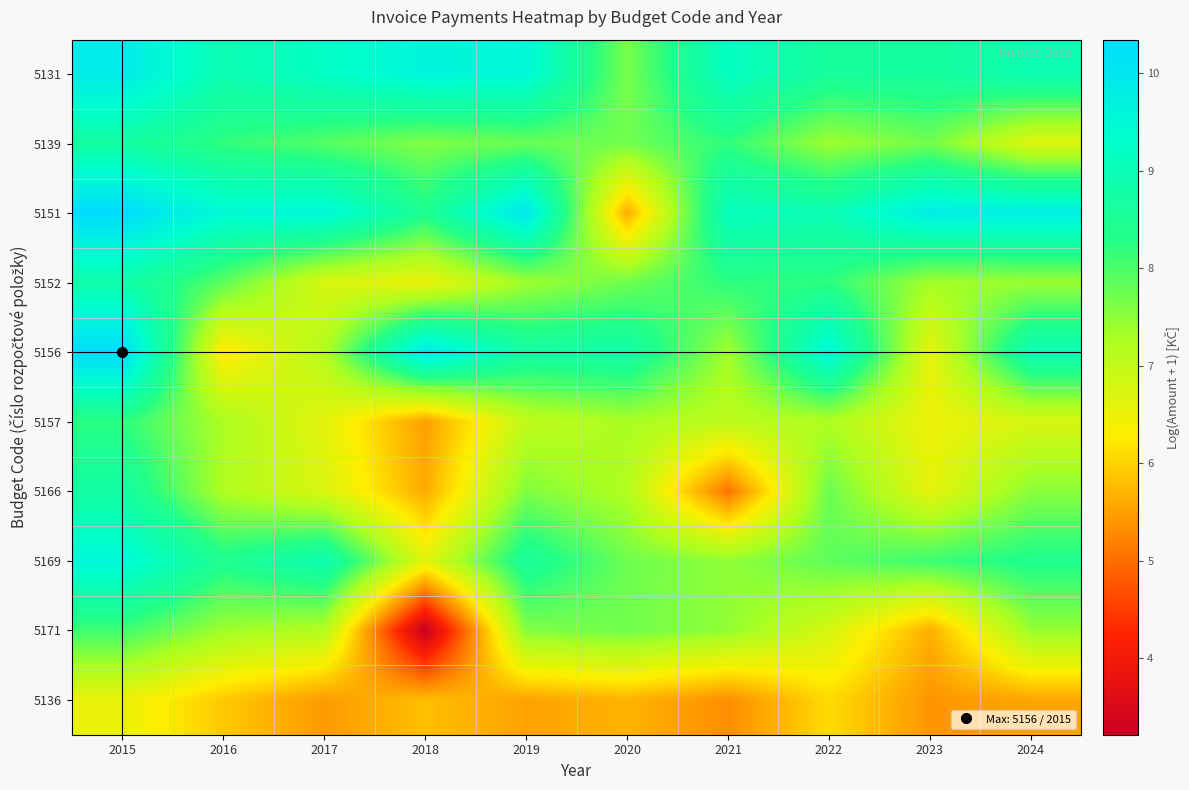

Reading left to right, transcribe all the data shown in this chart.

5131: 2015=9.9	2016=8.9	2017=9.2	2018=9.6	2019=9.5	2020=7.7	2021=9.2	2022=8.6	2023=8.6	2024=9.0
5139: 2015=8.7	2016=8.2	2017=7.9	2018=7.6	2019=7.8	2020=7.7	2021=8.2	2022=7.4	2023=7.7	2024=6.7
5151: 2015=10.3	2016=9.5	2017=9.6	2018=8.4	2019=10.0	2020=5.6	2021=9.1	2022=9.0	2023=9.8	2024=9.8
5152: 2015=8.8	2016=7.9	2017=6.7	2018=6.5	2019=7.4	2020=7.7	2021=8.2	2022=8.2	2023=7.3	2024=7.4
5156: 2015=10.3	2016=6.2	2017=7.2	2018=10.0	2019=8.7	2020=8.8	2021=7.3	2022=9.6	2023=6.6	2024=9.0
5157: 2015=8.2	2016=7.3	2017=6.6	2018=5.5	2019=7.0	2020=7.3	2021=7.1	2022=7.2	2023=6.5	2024=6.8
5166: 2015=8.7	2016=7.2	2017=6.7	2018=5.6	2019=7.6	2020=7.2	2021=5.1	2022=7.8	2023=6.6	2024=7.5
5169: 2015=9.6	2016=8.4	2017=8.9	2018=6.6	2019=8.6	2020=7.7	2021=7.5	2022=7.9	2023=8.1	2024=8.4
5171: 2015=8.1	2016=7.4	2017=7.2	2018=3.2	2019=7.6	2020=7.7	2021=7.5	2022=6.8	2023=5.6	2024=7.4
5136: 2015=6.5	2016=5.9	2017=5.4	2018=5.8	2019=5.5	2020=5.7	2021=5.3	2022=6.1	2023=5.4	2024=5.5